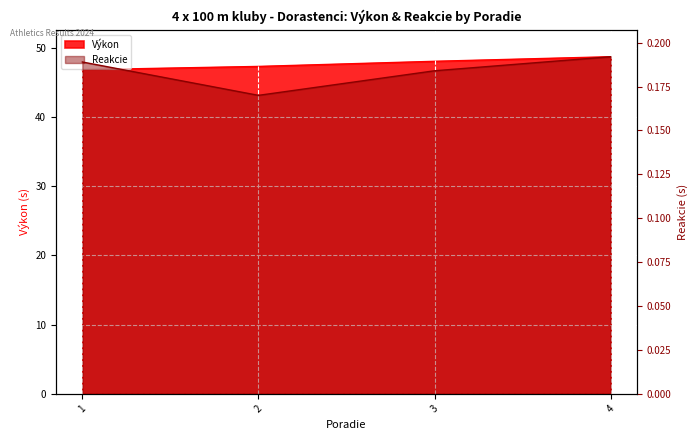

How many categories are shown in the chart?

4